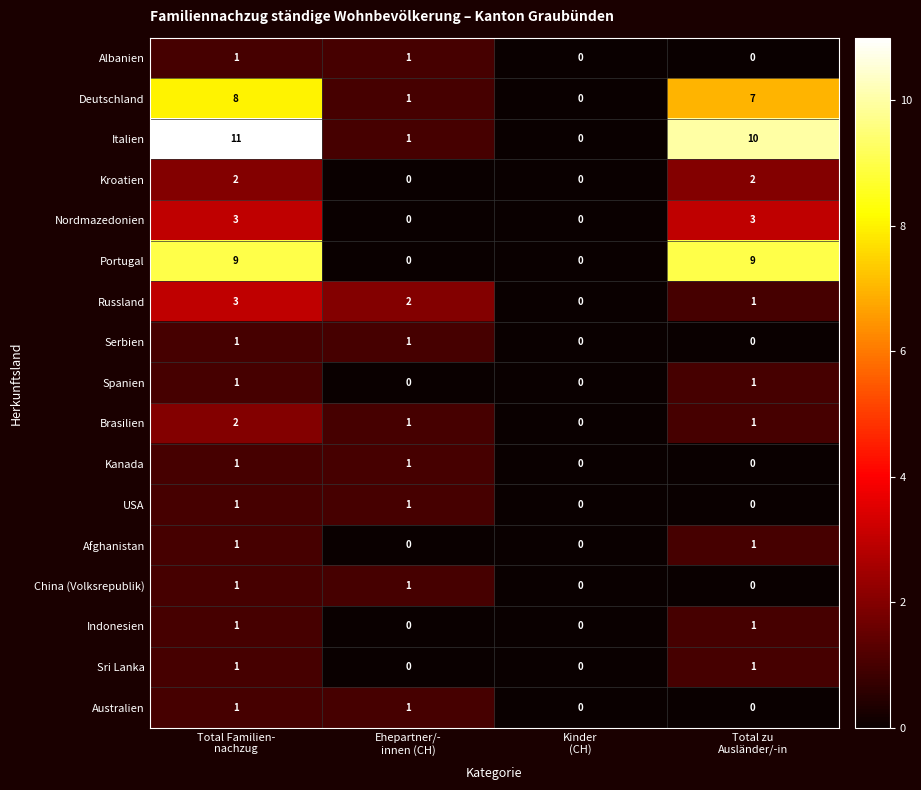

Which series has the widest spread of values?

Italien